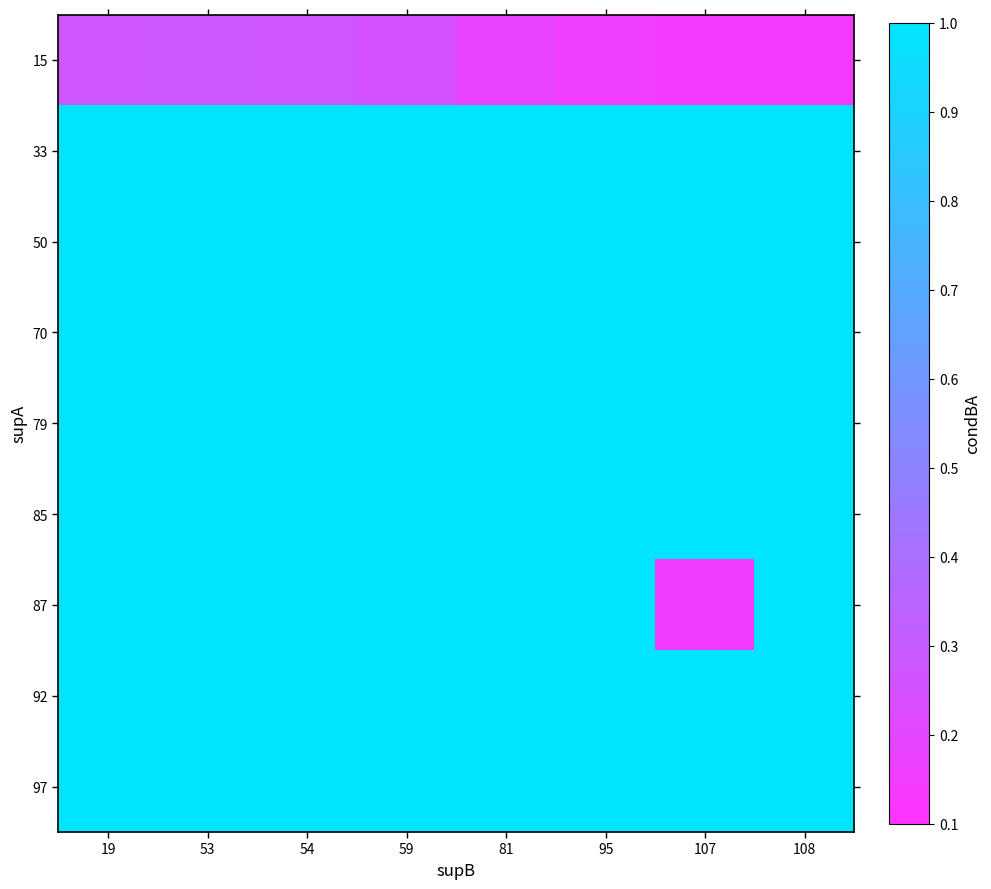

Which label corresponds to the largest value in the chart?

19